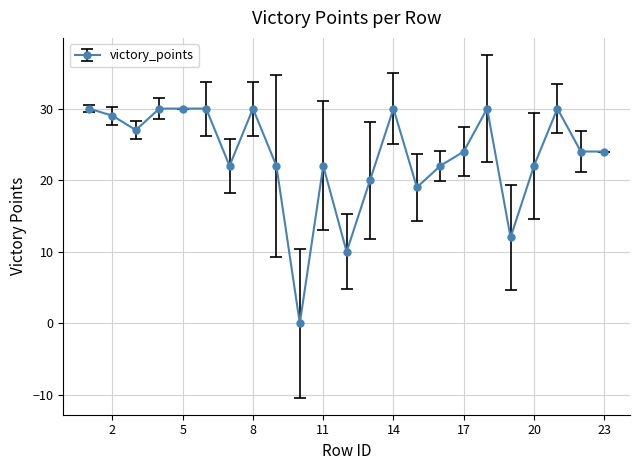

Reading left to right, what are all the values shown in this chart?

30	29	27	30	30	30	22	30	22	0	22	10	20	30	19	22	24	30	12	22	30	24	24